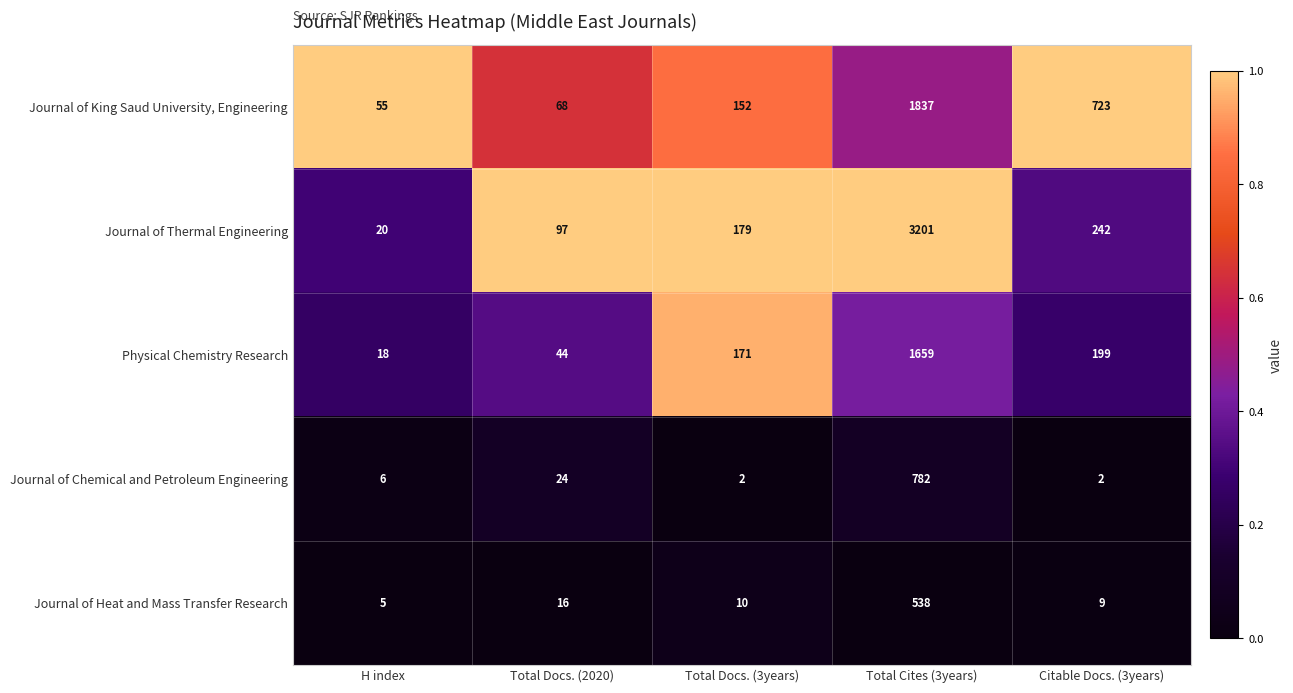

Which series has the largest total across all categories?

Journal of Thermal Engineering